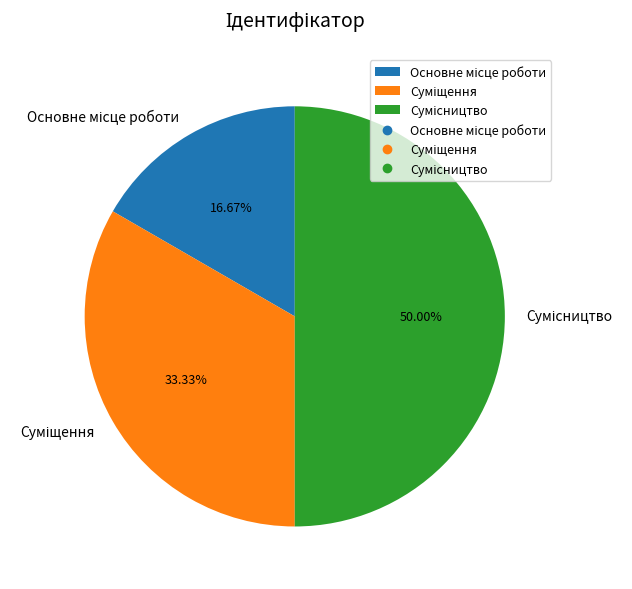

To the nearest percent, what is the difference between the largest and smallest slice percentages?

33%